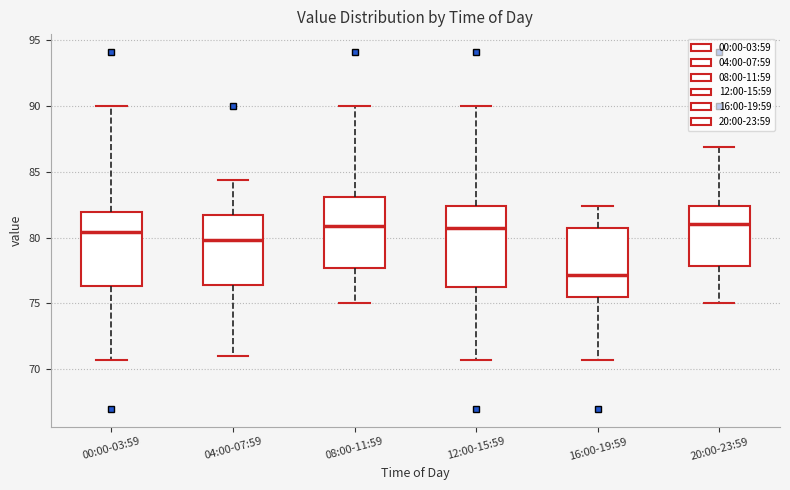

Comparing the boxes themselves (not the whiskers), which one is the tallest?

12:00-15:59